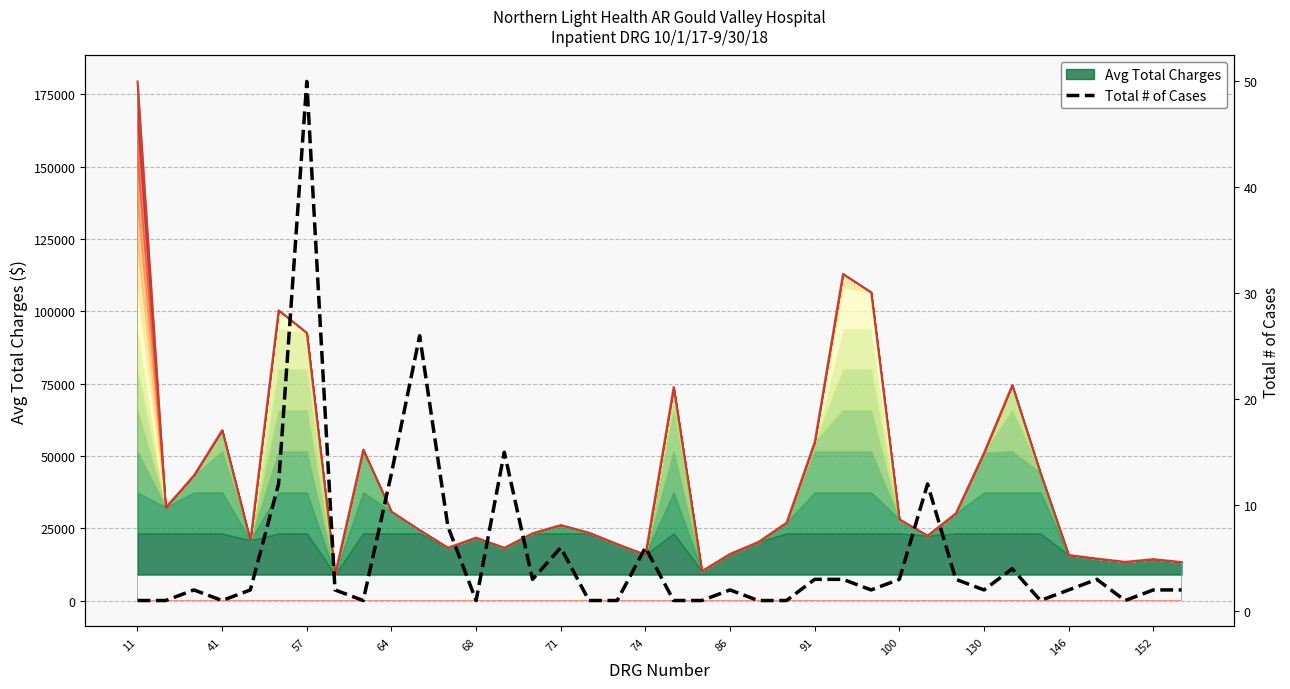

At which category does the chart reach its minimum across all series?

11